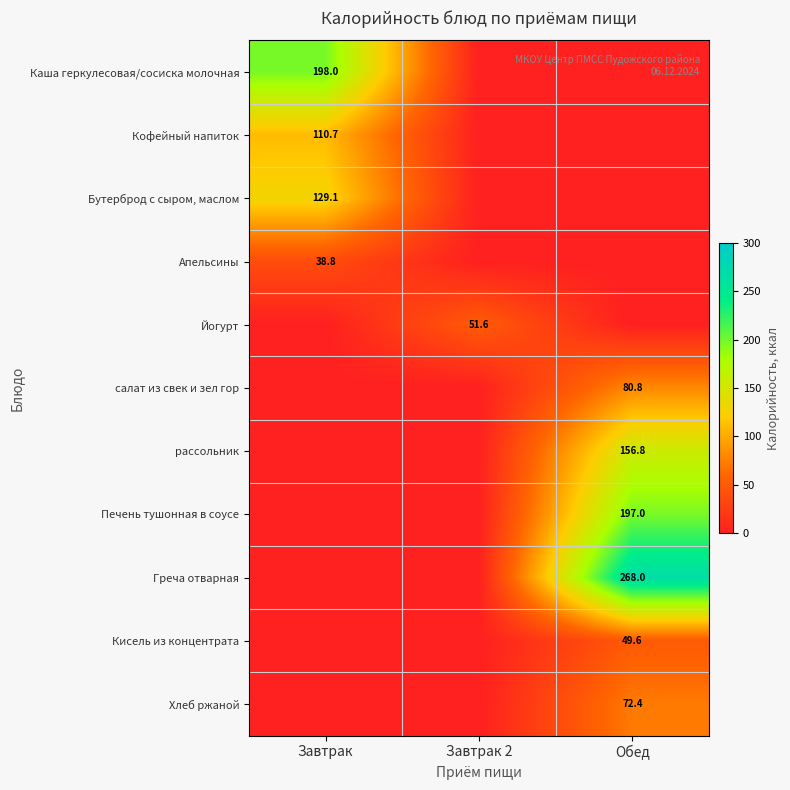

Is it true that салат из свек и зел гор equals 80.8 at Обед?

True